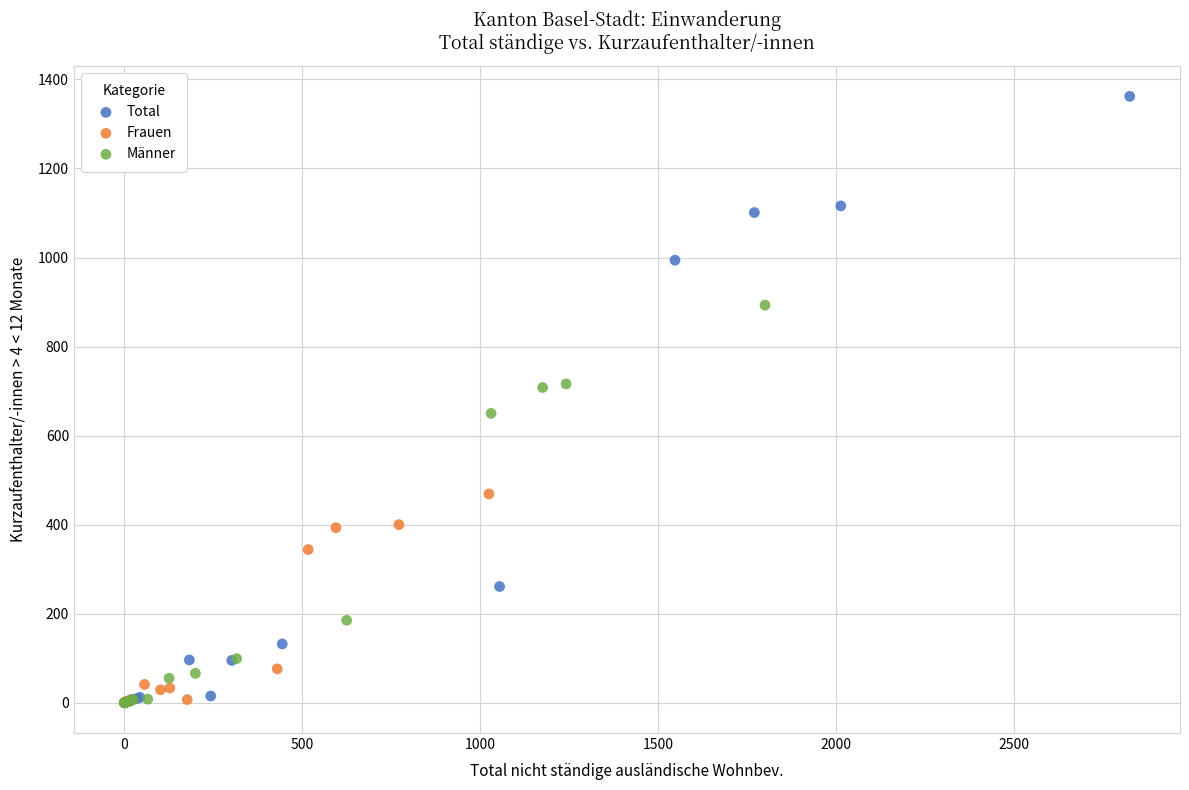

Which series has the largest Y range (max minus min)?

Total